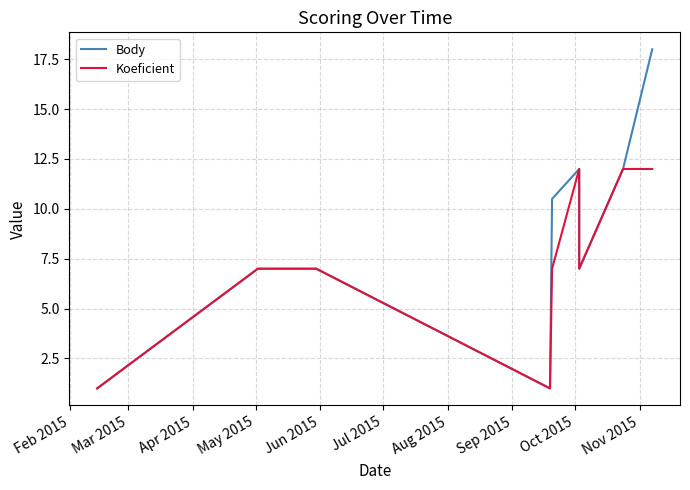

Rank the series at Feb 2015 from lowest to highest value.

Body, Koeficient